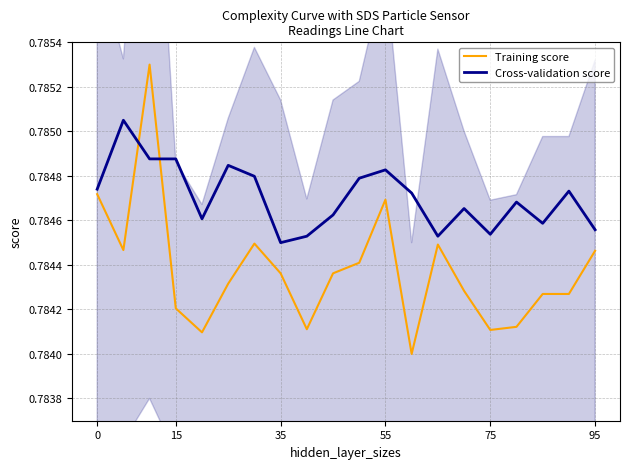

The Cross-validation score series shows 0.3 at 95. True or false?

False